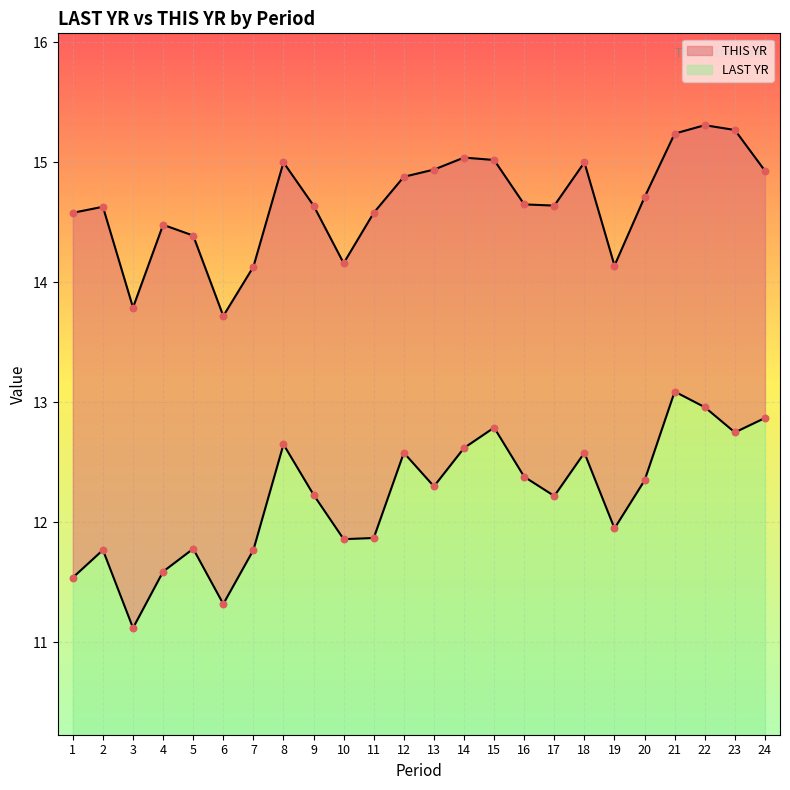

What is the total value across all series at 21?

28.3